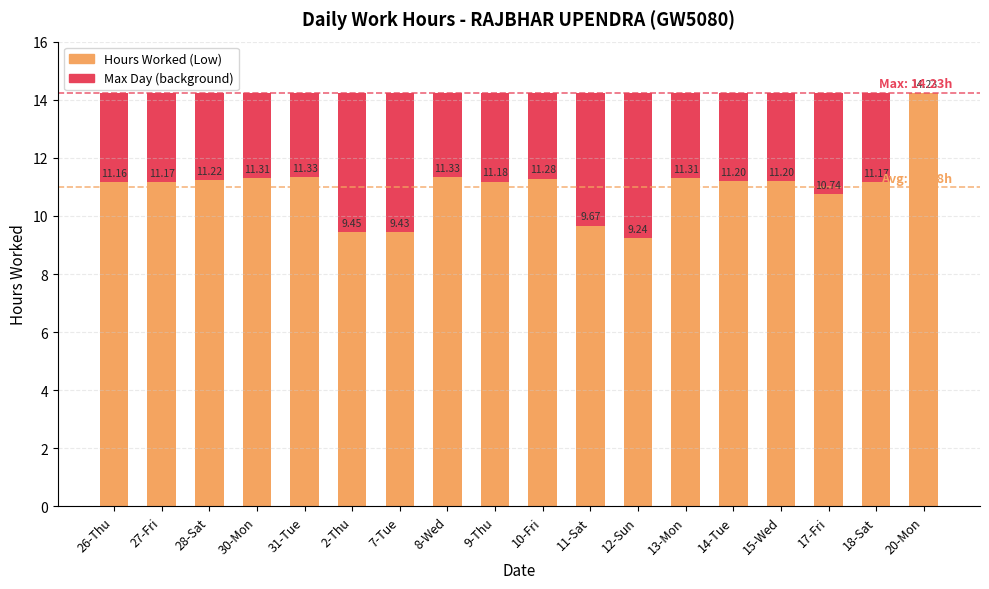

True or false: Maximum value has a value of 14.2 at 2-Thu.

True